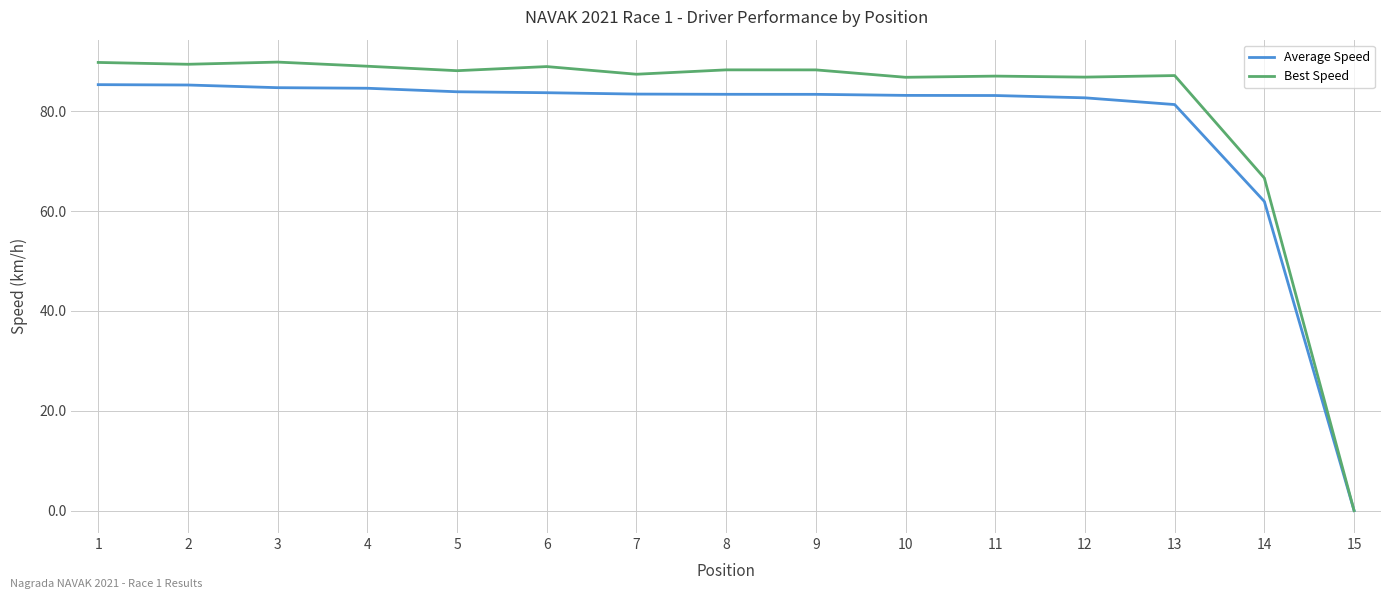

Which series has the widest spread of values?

Best Speed